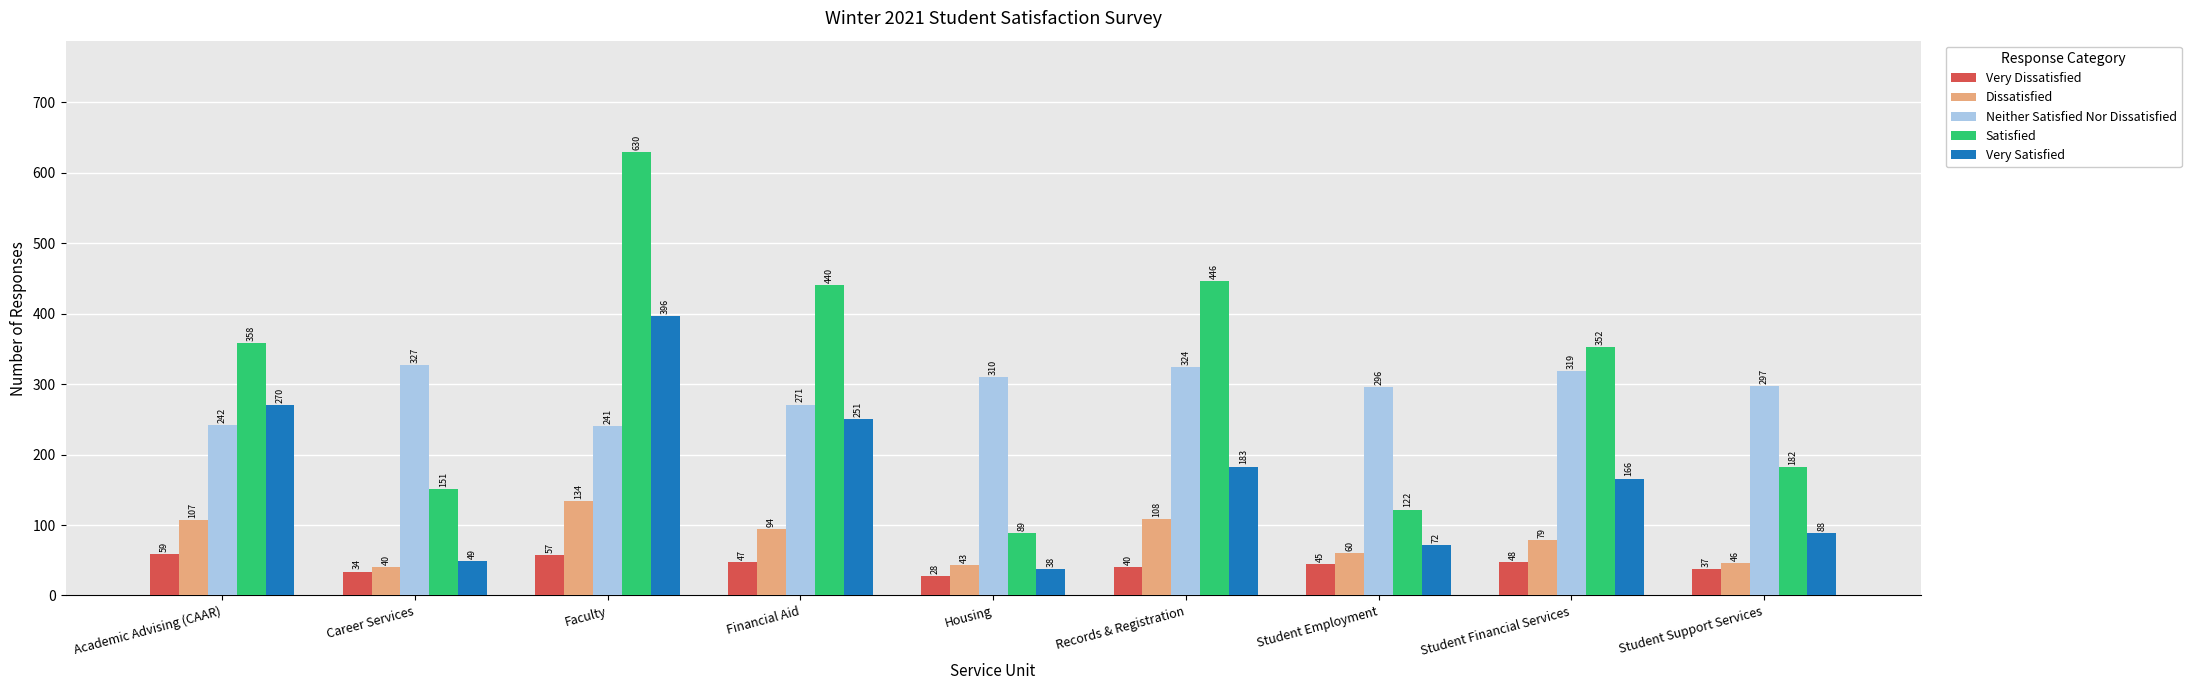

What position from the left is Housing?

5